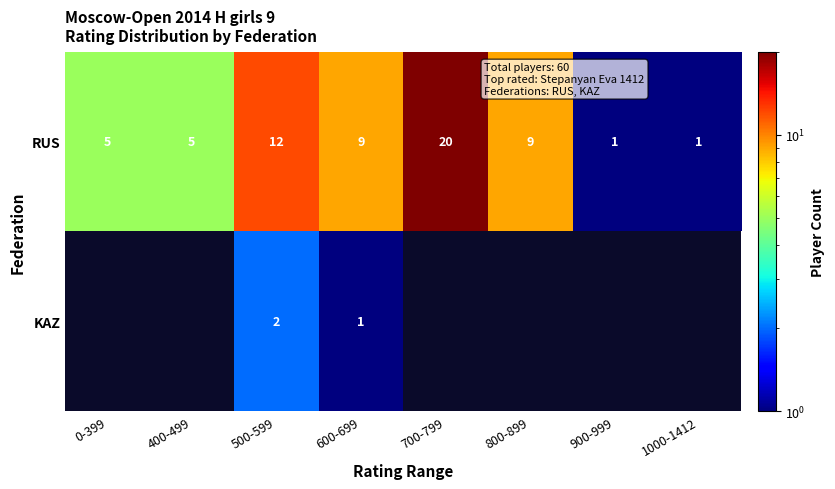

At which category is the sum across all series the highest?

500-599